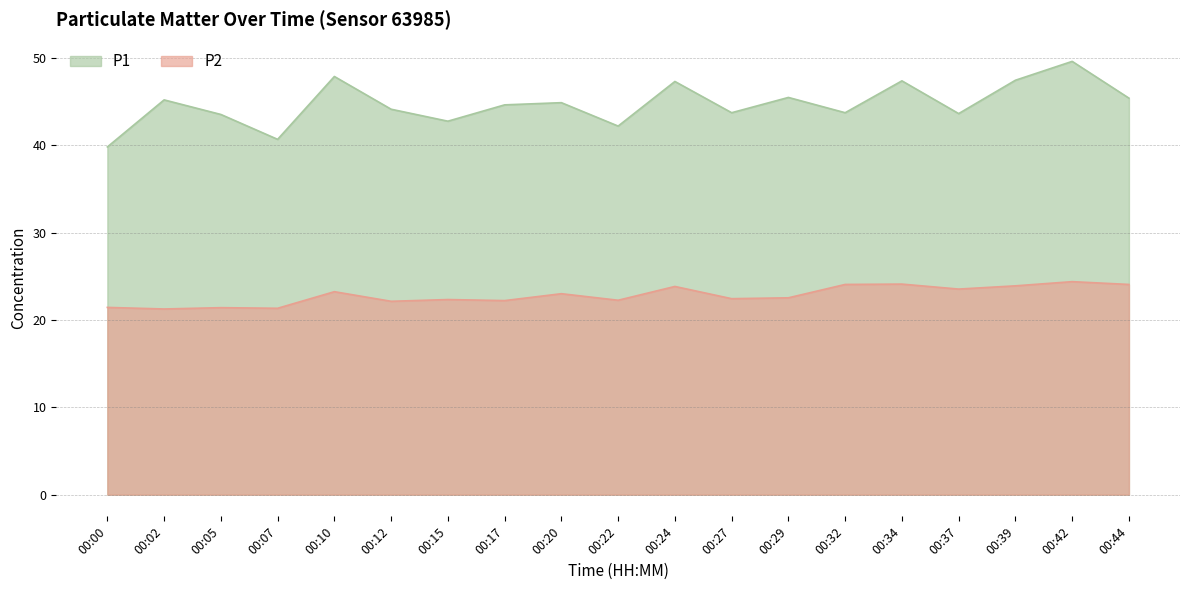

Is it true that P1 equals 45.5 at 00:29?

True